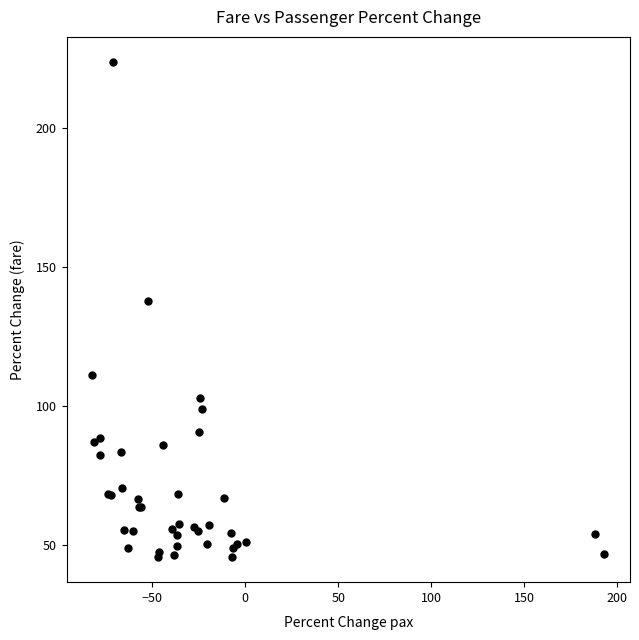

What Y value in the scatter plot is closest to 134?

137.8